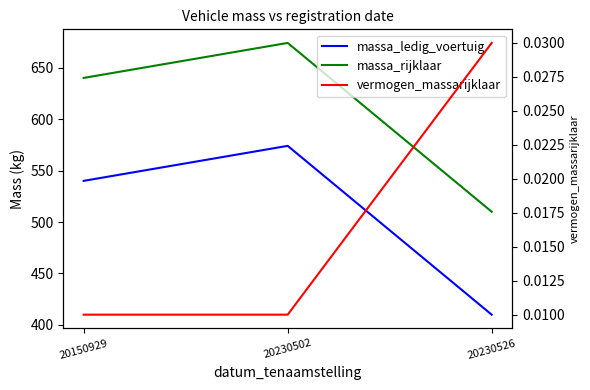

List the series in order of their peak value, lowest first.

vermogen_massarijklaar, massa_ledig_voertuig, massa_rijklaar